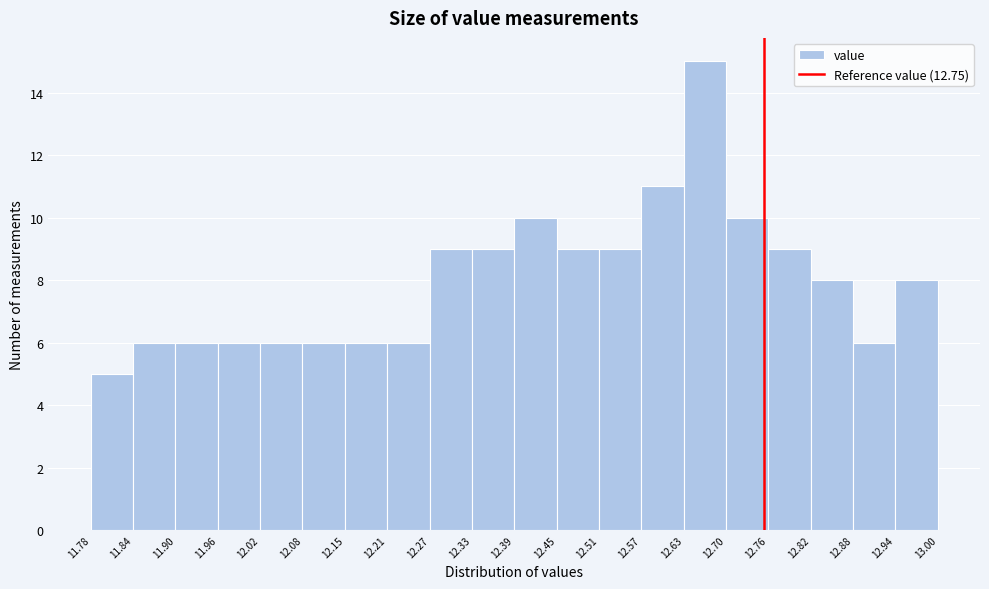

Which range on the x-axis has the tallest bar?

12.63 to 12.70